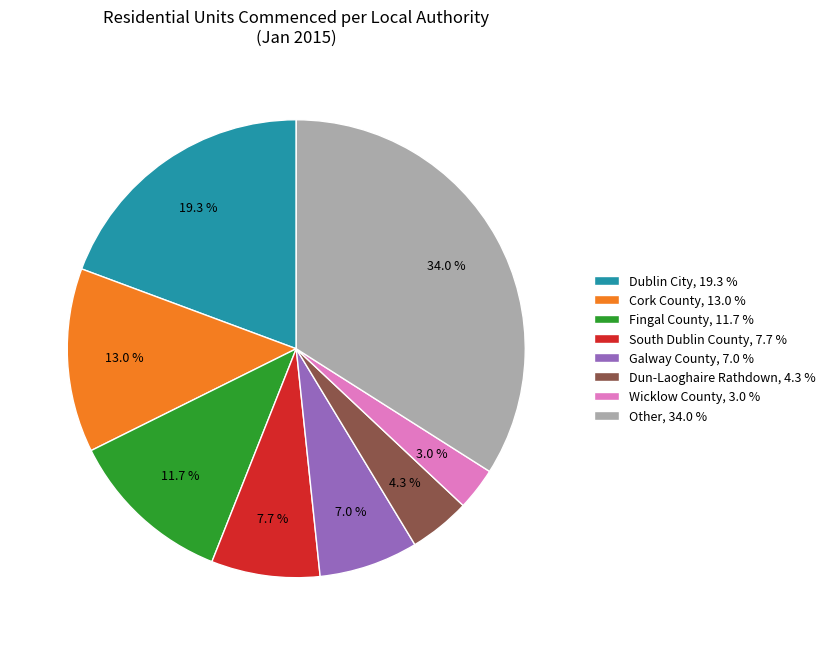

What is the smallest slice in the pie chart?

Wicklow County, 3.0 %